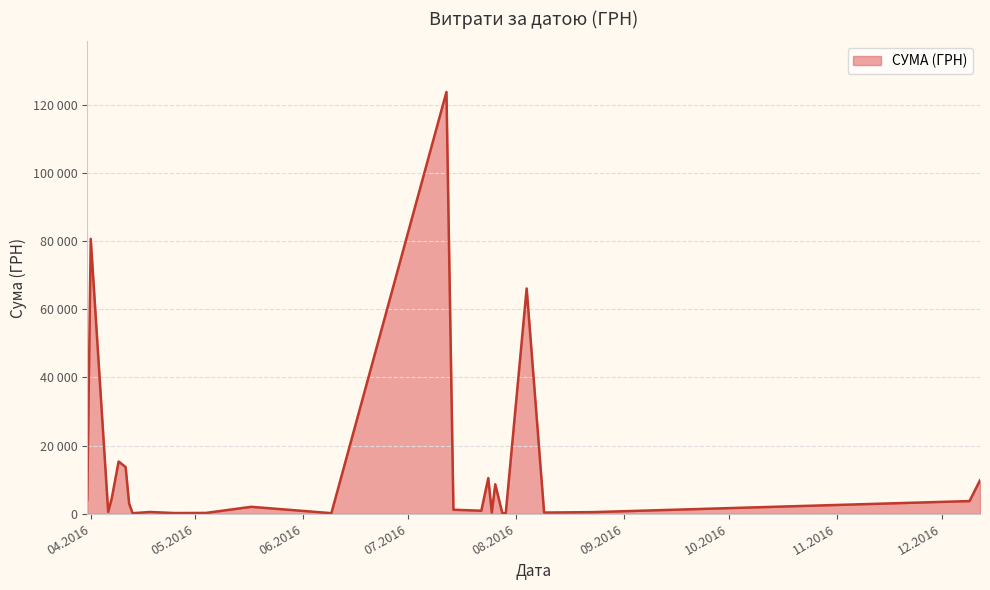

Is this an area chart (filled region under the line)?

Yes